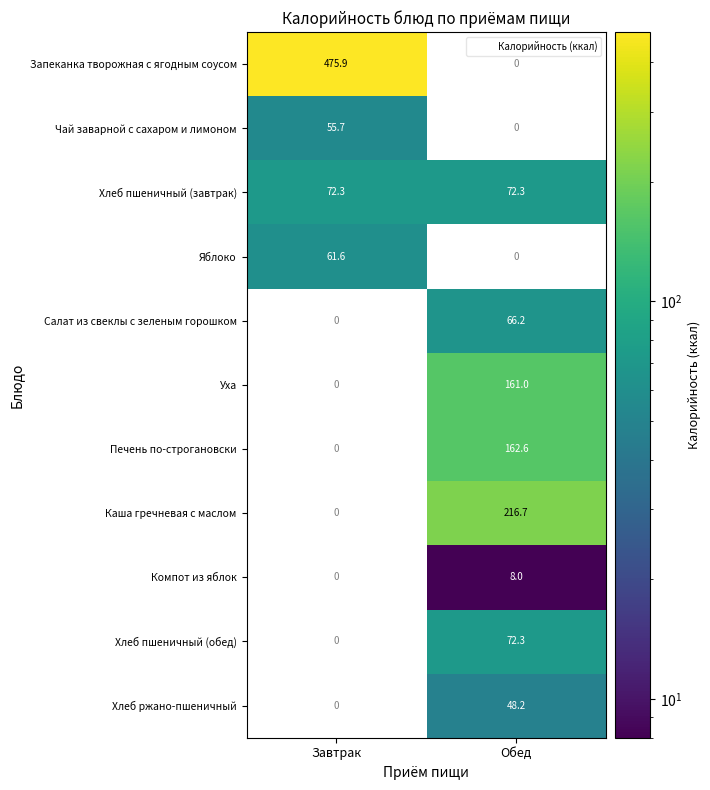

Which label corresponds to the largest value in the chart?

Завтрак